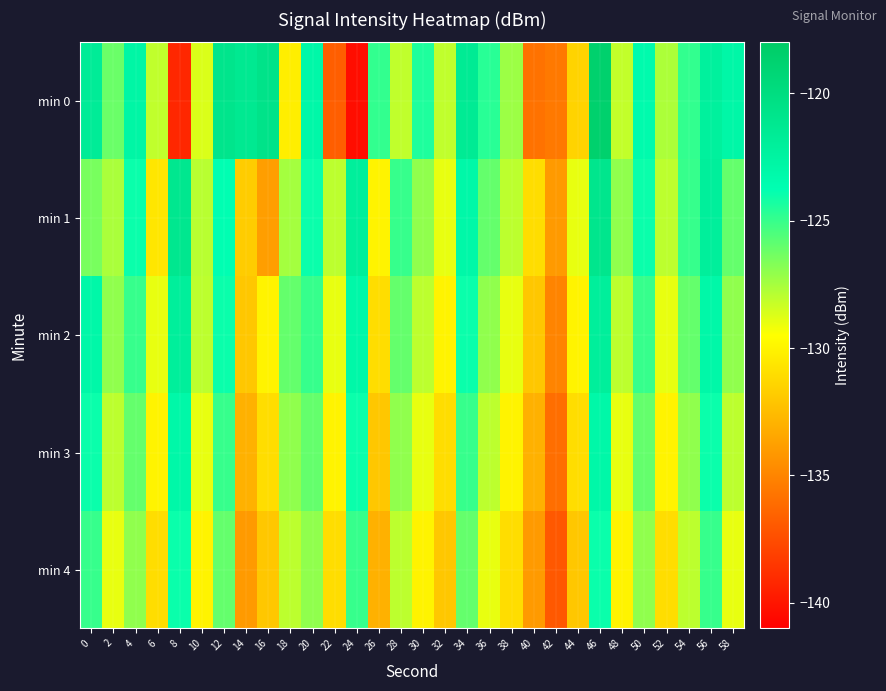

How many distinct data groups are displayed?

5